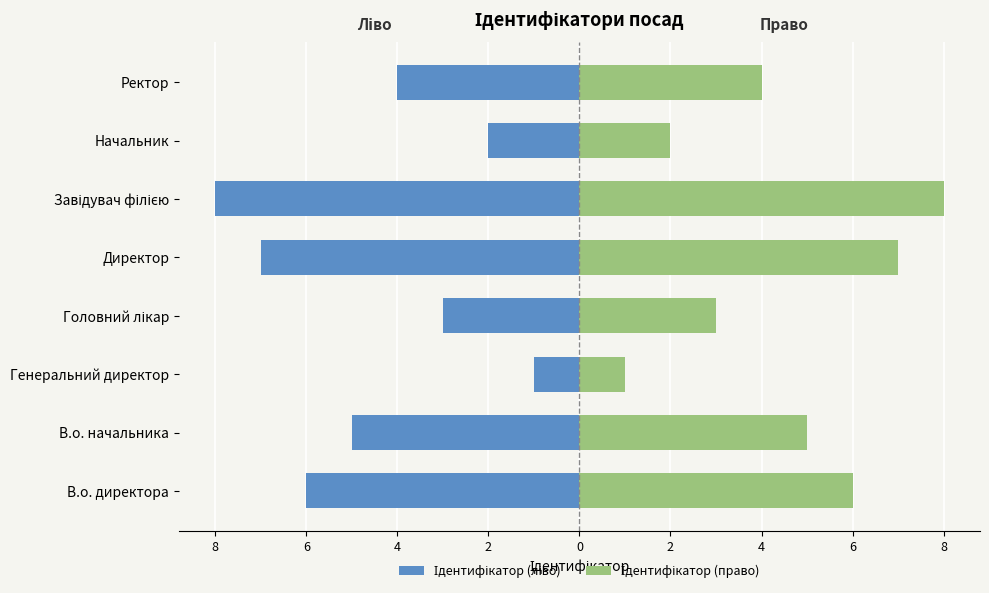

Read the Ідентифікатор (право) value at Генеральний директор.

1